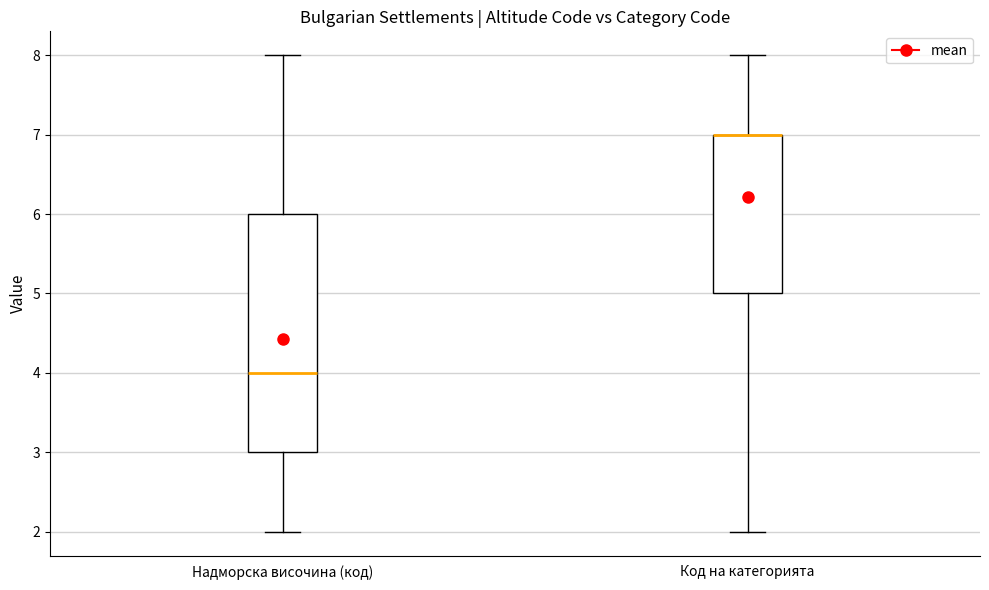

Reading left to right, transcribe this box plot: for each box, give where its median line is, the range the box spans, and where its two whiskers end, as read against the y-axis. The values are not printed on the chart, so give them approximately, as read against the axis.

Надморска височина (код): median 4, box 3 to 6, whiskers 2 to 8
Код на категорията: median 7 (drawn on the box's upper edge), box 5 to 7, whiskers 2 to 8